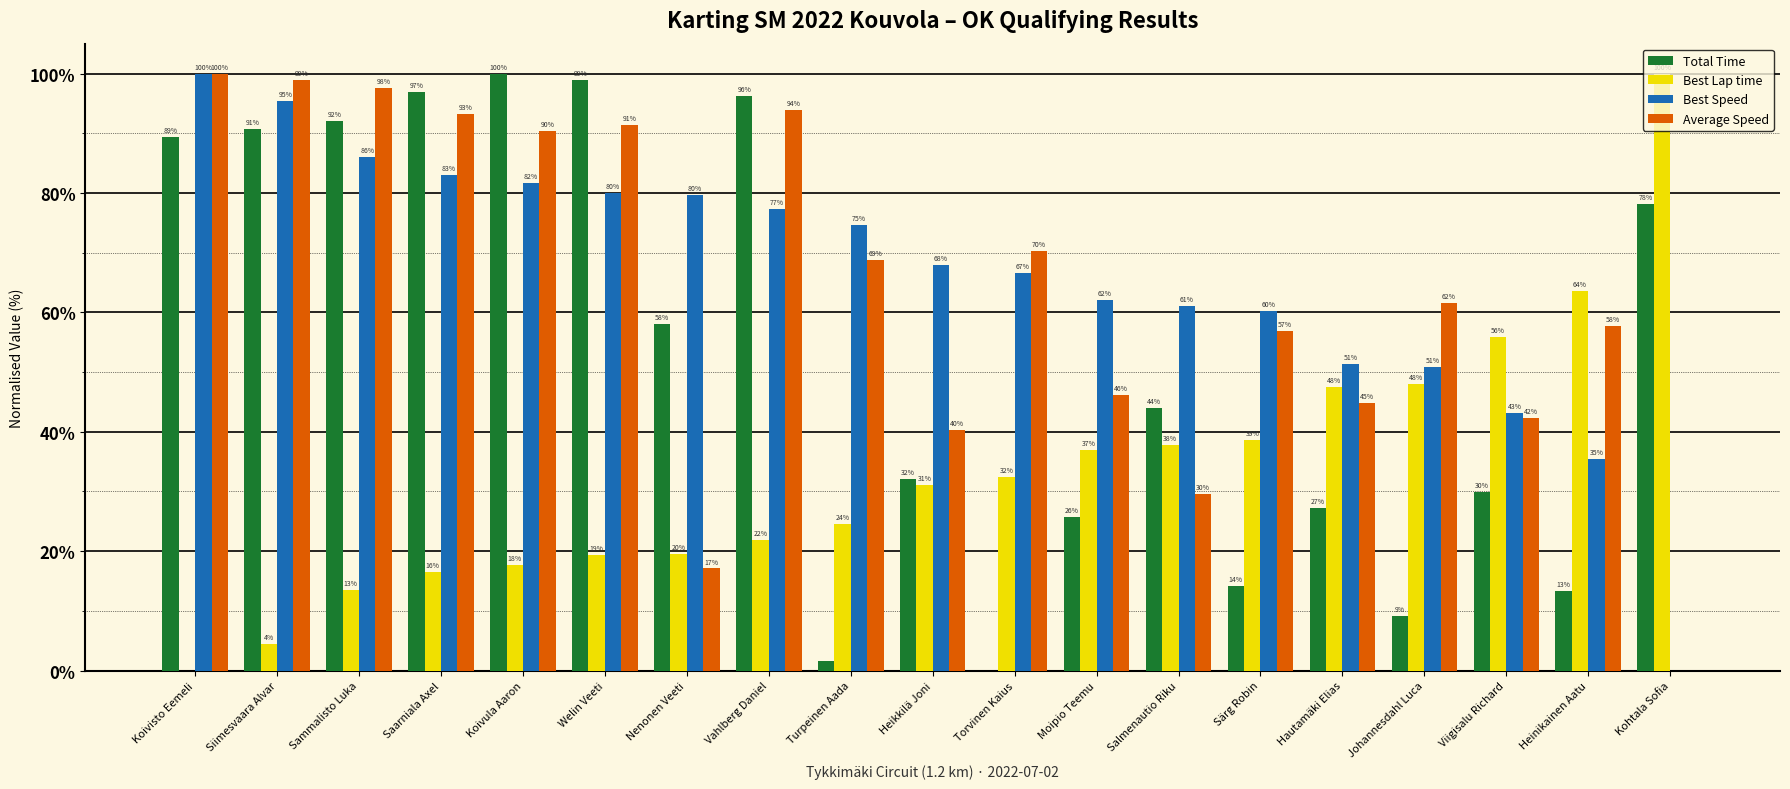

What is the difference between the Average Speed values at Sammalisto Luka and Kohtala Sofia?

97.6